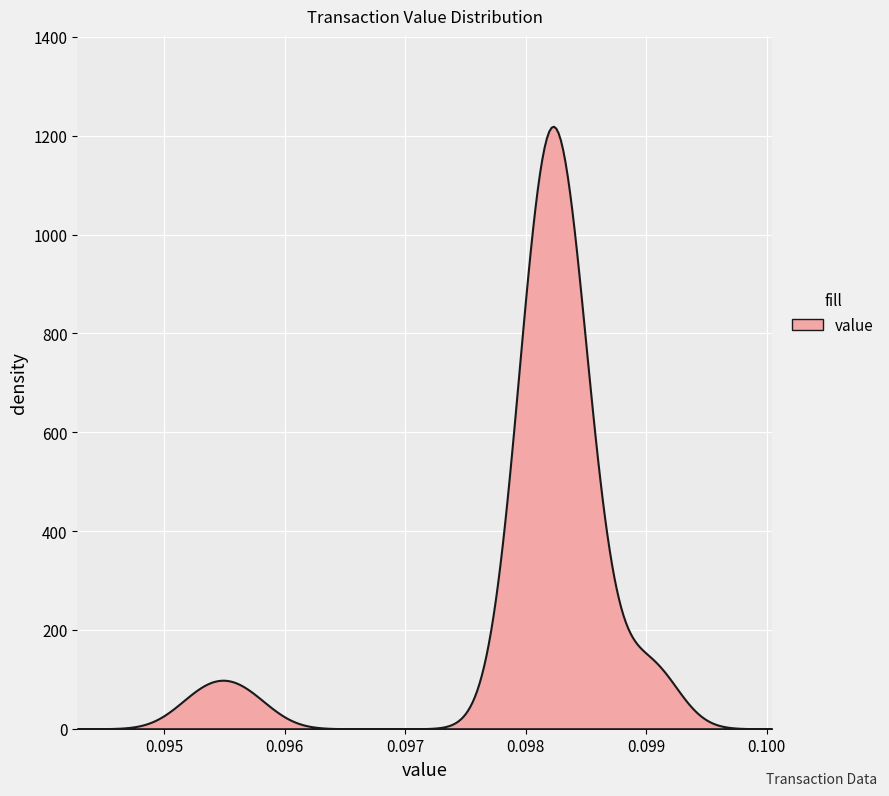

What is the maximum value shown in the chart?

1219.1